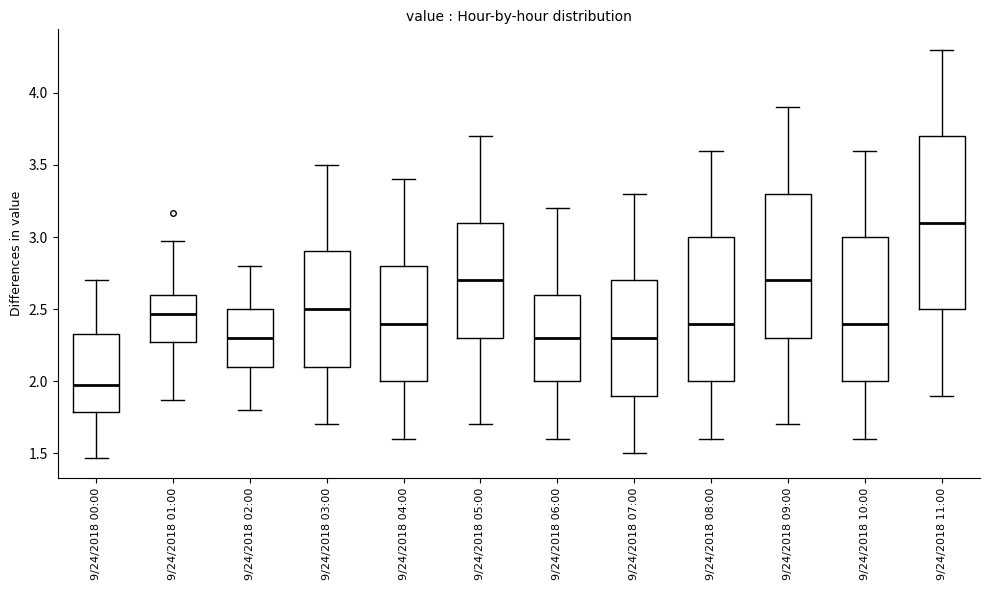

Comparing the boxes themselves (not the whiskers), which one is the tallest?

9/24/2018 11:00